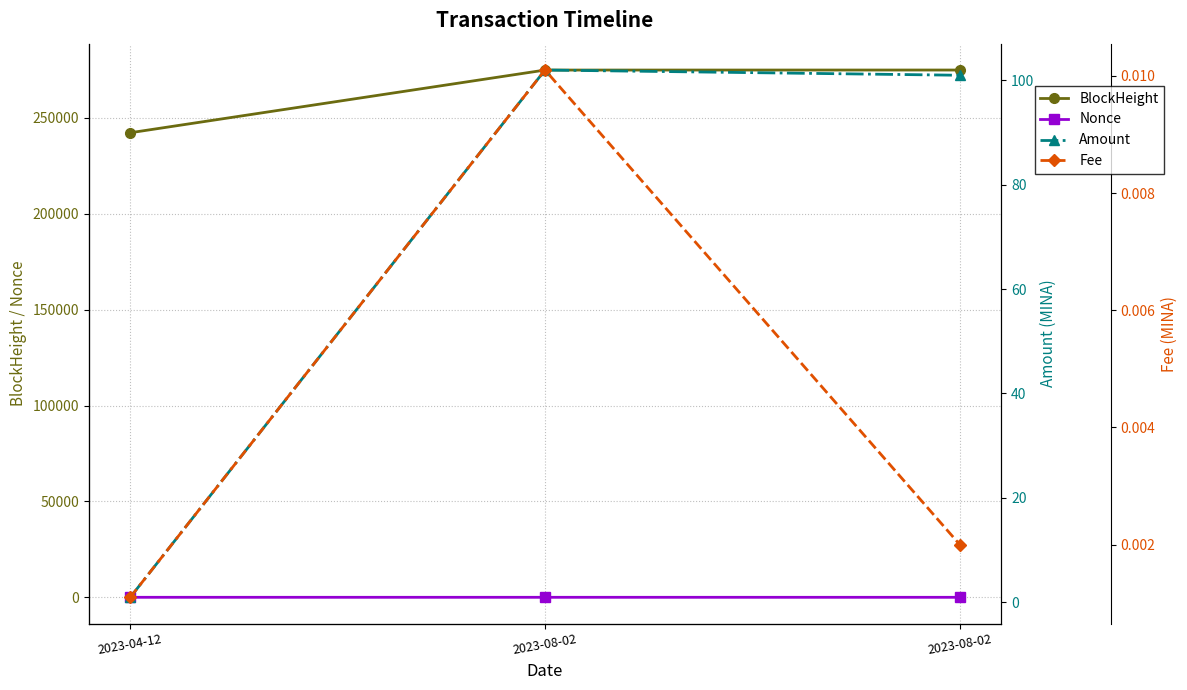

Which series has the largest total across all categories?

BlockHeight